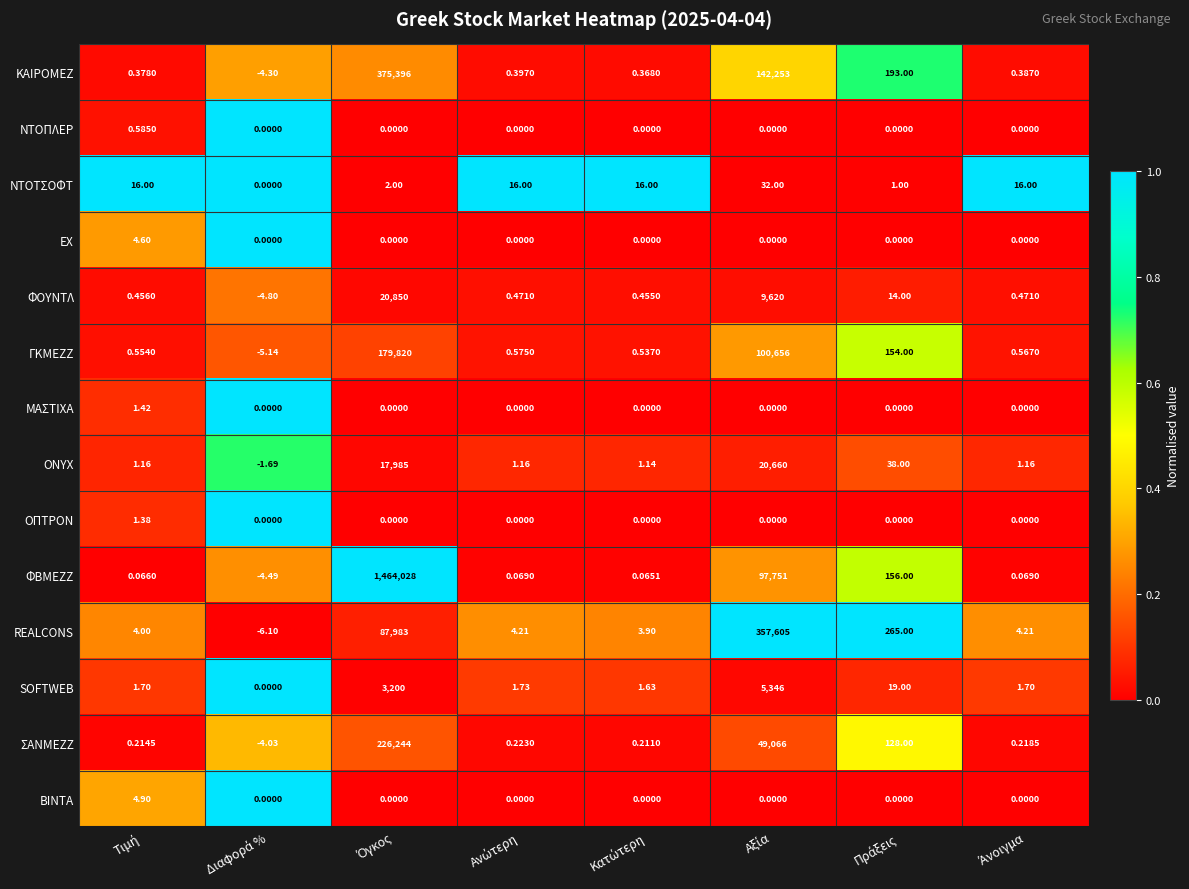

How many values in ΦΒΜΕΖΖ are above zero?

7